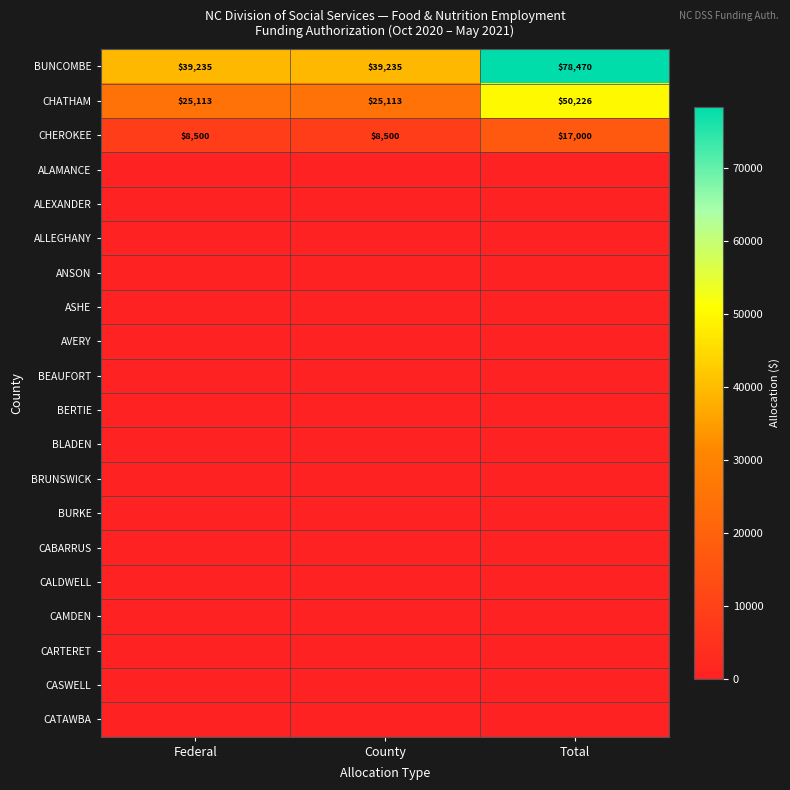

How many categories are shown in the chart?

3